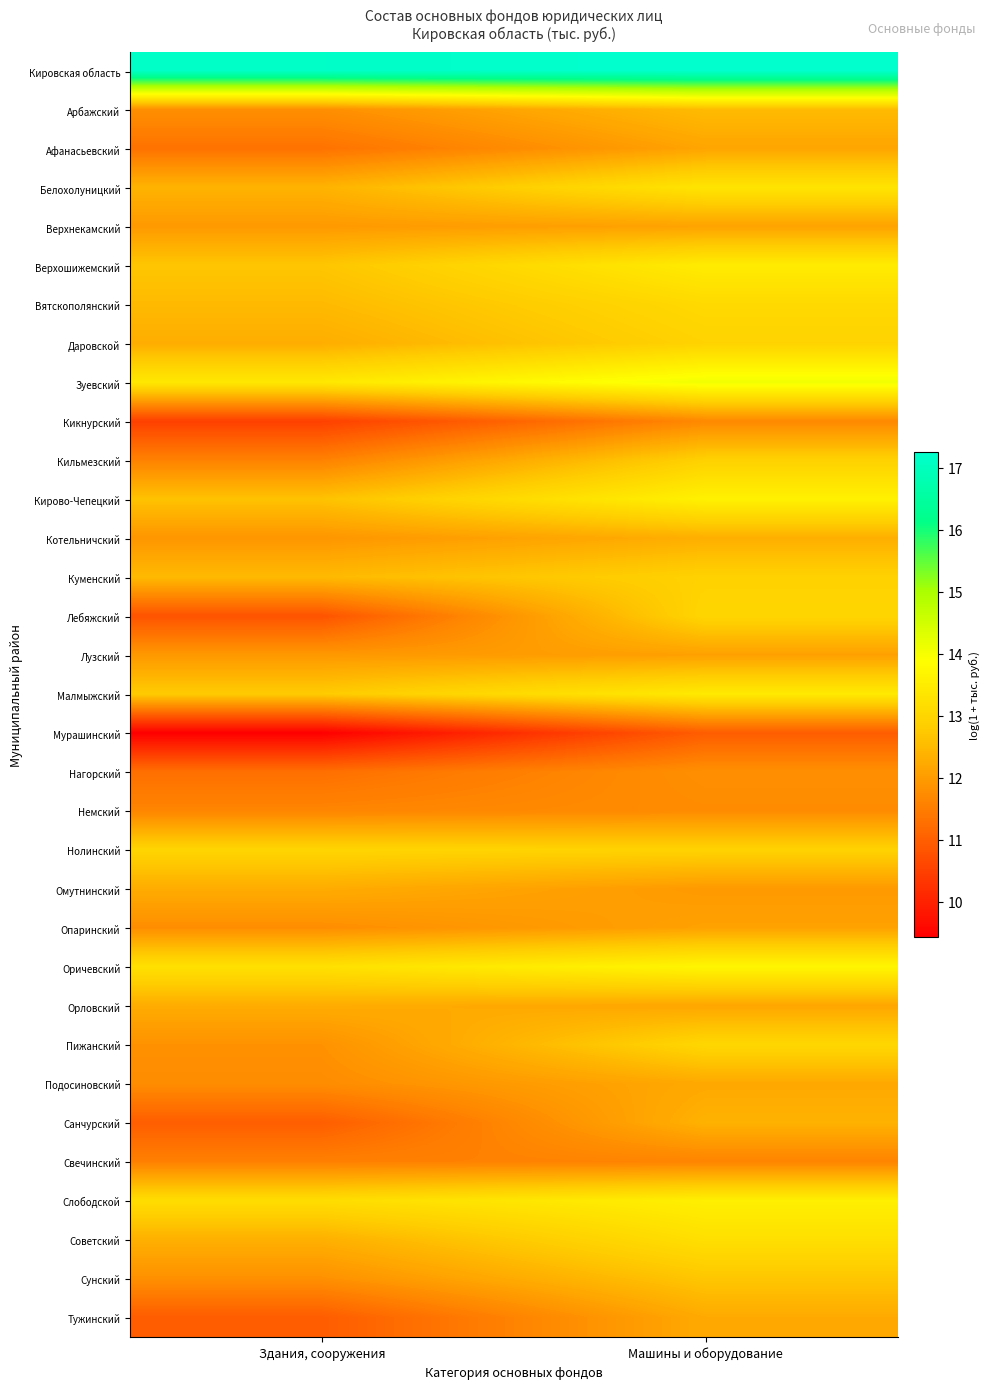

Which has a higher value, Здания, сооружения or Машины и оборудование?

Машины и оборудование